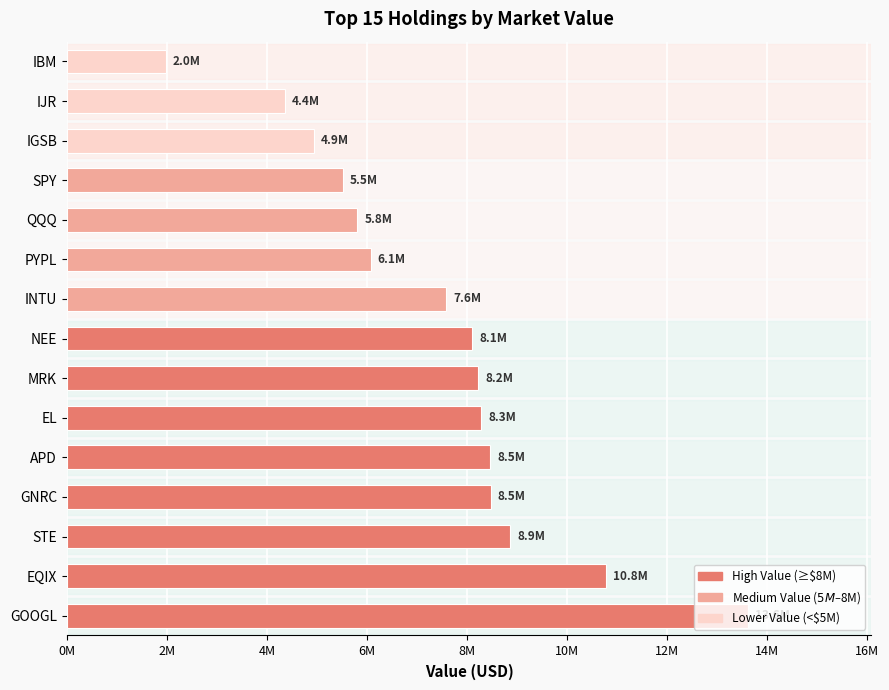

The chart shows a value of 5810000 at QQQ. True or false?

True